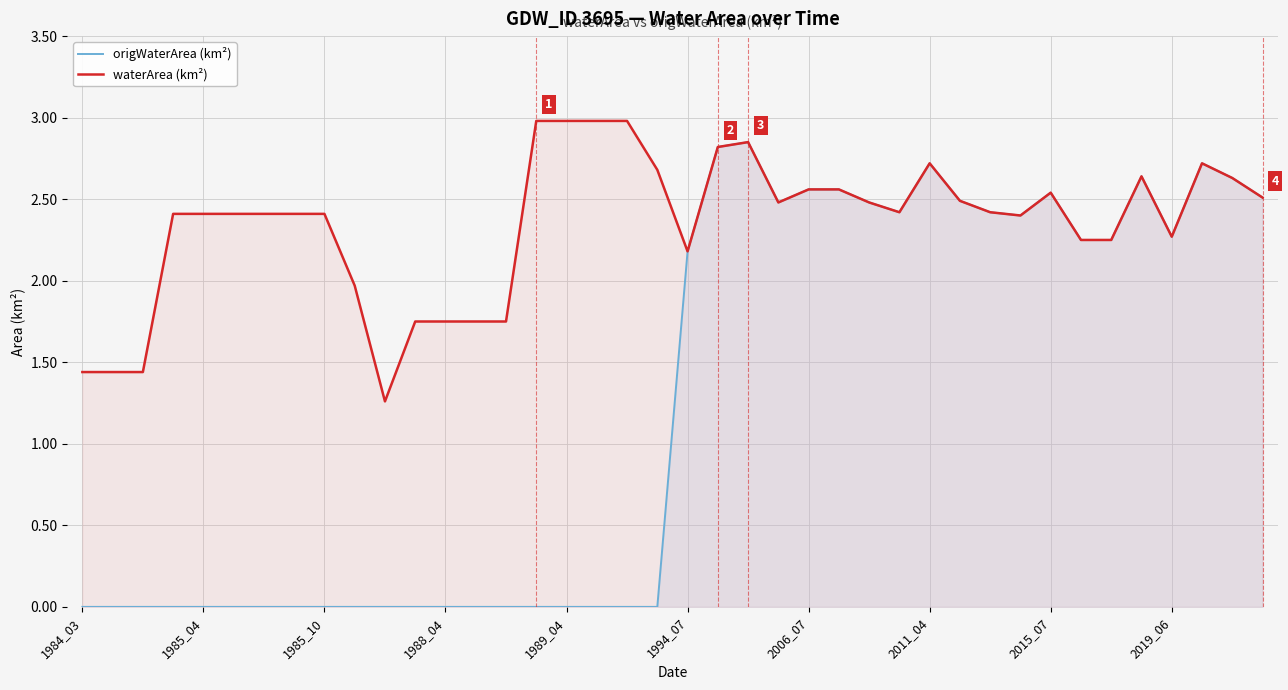

Which series has the largest total across all categories?

waterArea (km²)